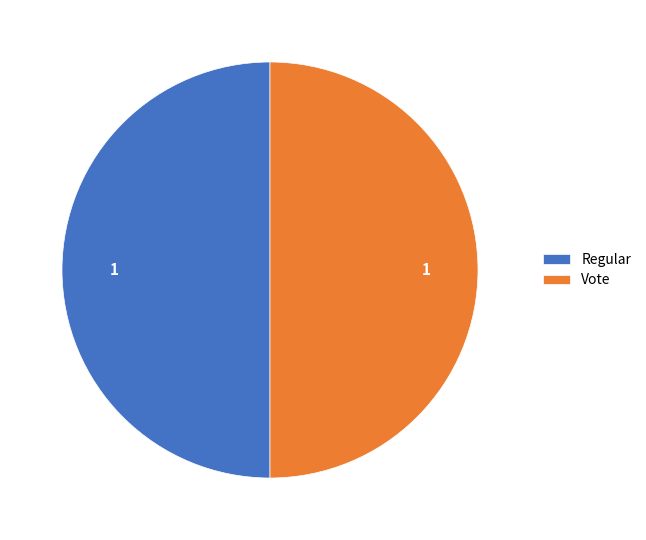

What is the ratio of the value at Regular to the value at Vote?

1.0